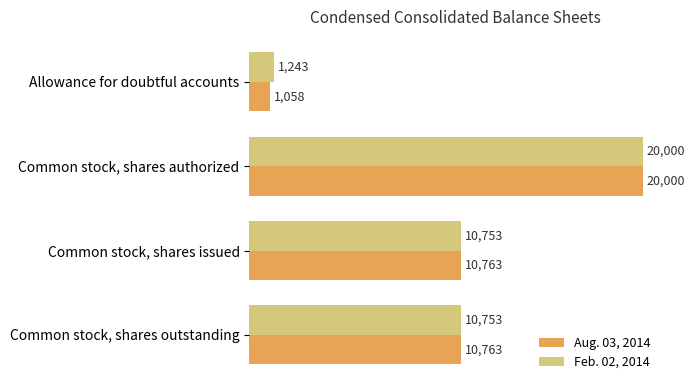

Which series has the largest range (max minus min)?

Aug. 03, 2014